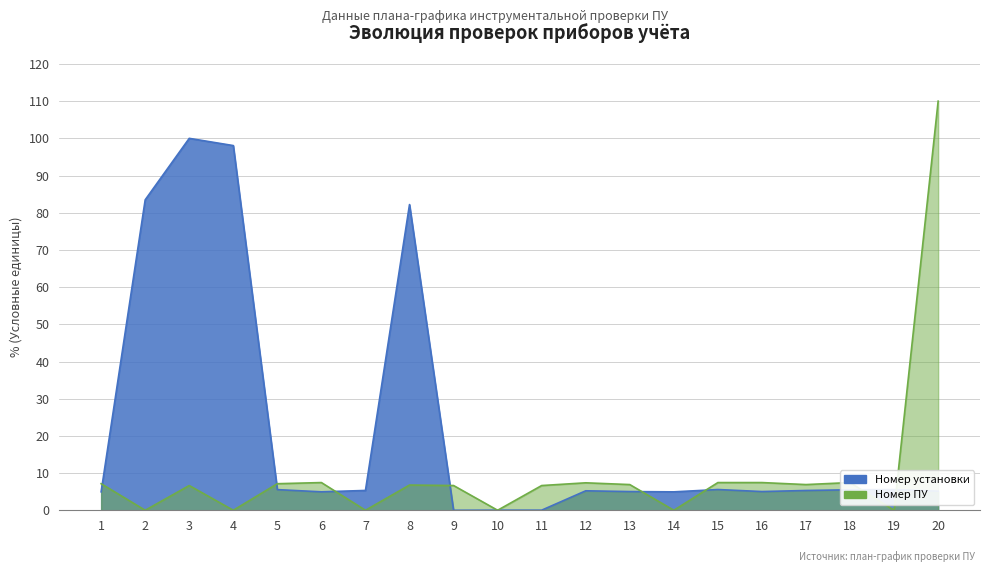

At how many categories does at least one series exceed 77?

5